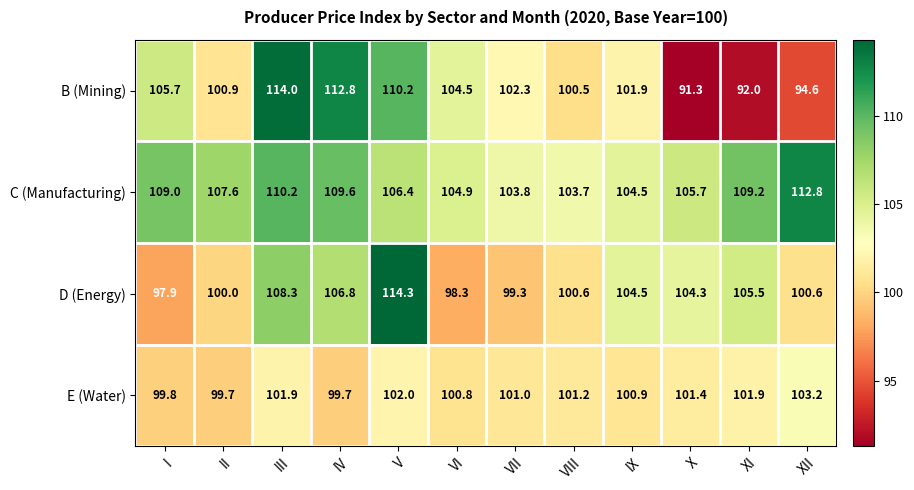

What value does the D (Energy) series have at III?

108.3